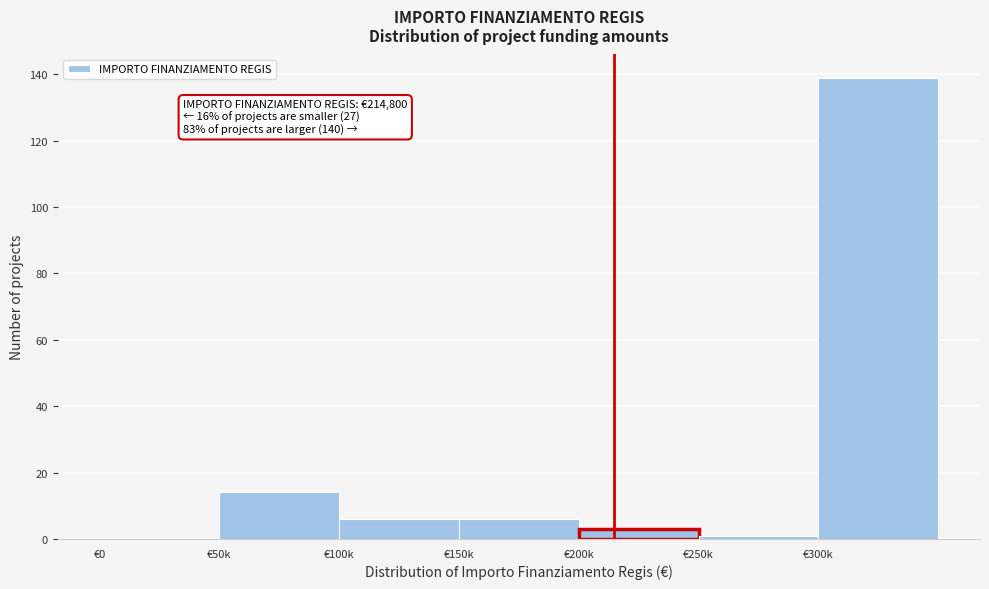

Reading left to right, extract all data points from this chart.

€0=0	€50k=14	€100k=6	€150k=6	€200k=3	€250k=1	€300k=139